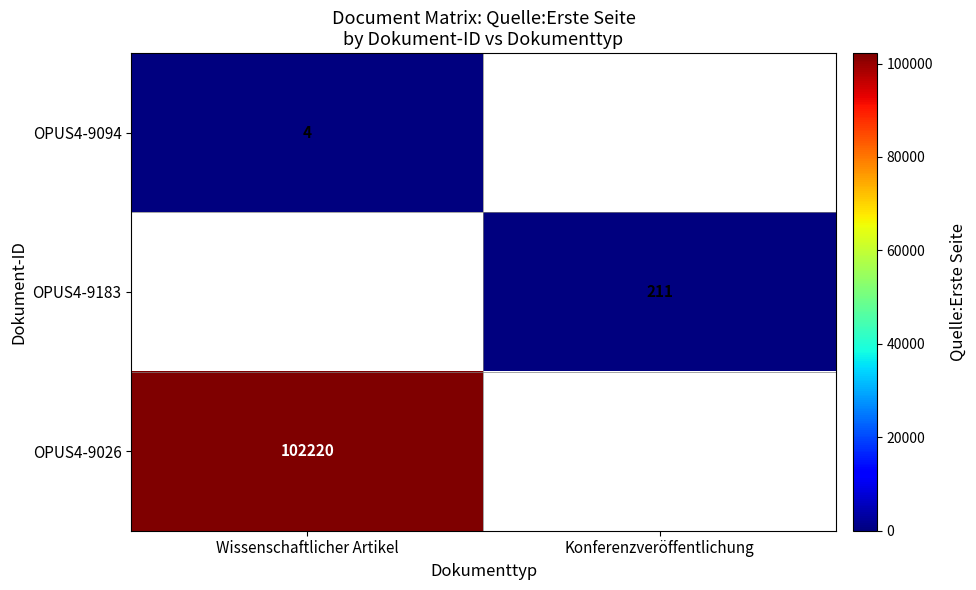

Is it true that OPUS4-9094 equals 6 at Wissenschaftlicher Artikel?

False